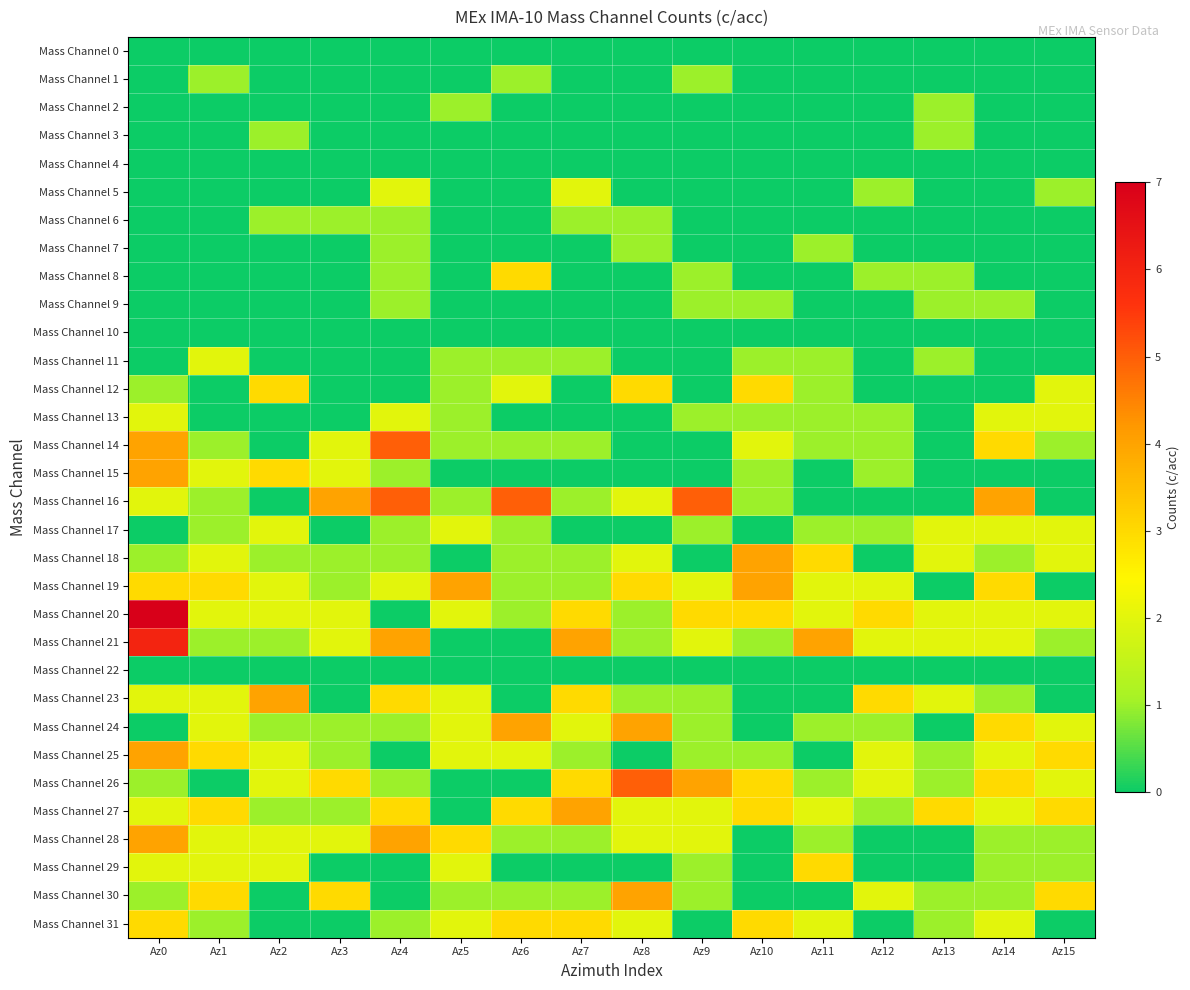

Reading left to right, transcribe all the data shown in this chart.

Mass Channel 0: Az0=0	Az1=0	Az2=0	Az3=0	Az4=0	Az5=0	Az6=0	Az7=0	Az8=0	Az9=0	Az10=0	Az11=0	Az12=0	Az13=0	Az14=0	Az15=0
Mass Channel 1: Az0=0	Az1=1	Az2=0	Az3=0	Az4=0	Az5=0	Az6=1	Az7=0	Az8=0	Az9=1	Az10=0	Az11=0	Az12=0	Az13=0	Az14=0	Az15=0
Mass Channel 2: Az0=0	Az1=0	Az2=0	Az3=0	Az4=0	Az5=1	Az6=0	Az7=0	Az8=0	Az9=0	Az10=0	Az11=0	Az12=0	Az13=1	Az14=0	Az15=0
Mass Channel 3: Az0=0	Az1=0	Az2=1	Az3=0	Az4=0	Az5=0	Az6=0	Az7=0	Az8=0	Az9=0	Az10=0	Az11=0	Az12=0	Az13=1	Az14=0	Az15=0
Mass Channel 4: Az0=0	Az1=0	Az2=0	Az3=0	Az4=0	Az5=0	Az6=0	Az7=0	Az8=0	Az9=0	Az10=0	Az11=0	Az12=0	Az13=0	Az14=0	Az15=0
Mass Channel 5: Az0=0	Az1=0	Az2=0	Az3=0	Az4=2	Az5=0	Az6=0	Az7=2	Az8=0	Az9=0	Az10=0	Az11=0	Az12=1	Az13=0	Az14=0	Az15=1
Mass Channel 6: Az0=0	Az1=0	Az2=1	Az3=1	Az4=1	Az5=0	Az6=0	Az7=1	Az8=1	Az9=0	Az10=0	Az11=0	Az12=0	Az13=0	Az14=0	Az15=0
Mass Channel 7: Az0=0	Az1=0	Az2=0	Az3=0	Az4=1	Az5=0	Az6=0	Az7=0	Az8=1	Az9=0	Az10=0	Az11=1	Az12=0	Az13=0	Az14=0	Az15=0
Mass Channel 8: Az0=0	Az1=0	Az2=0	Az3=0	Az4=1	Az5=0	Az6=3	Az7=0	Az8=0	Az9=1	Az10=0	Az11=0	Az12=1	Az13=1	Az14=0	Az15=0
Mass Channel 9: Az0=0	Az1=0	Az2=0	Az3=0	Az4=1	Az5=0	Az6=0	Az7=0	Az8=0	Az9=1	Az10=1	Az11=0	Az12=0	Az13=1	Az14=1	Az15=0
Mass Channel 10: Az0=0	Az1=0	Az2=0	Az3=0	Az4=0	Az5=0	Az6=0	Az7=0	Az8=0	Az9=0	Az10=0	Az11=0	Az12=0	Az13=0	Az14=0	Az15=0
Mass Channel 11: Az0=0	Az1=2	Az2=0	Az3=0	Az4=0	Az5=1	Az6=1	Az7=1	Az8=0	Az9=0	Az10=1	Az11=1	Az12=0	Az13=1	Az14=0	Az15=0
Mass Channel 12: Az0=1	Az1=0	Az2=3	Az3=0	Az4=0	Az5=1	Az6=2	Az7=0	Az8=3	Az9=0	Az10=3	Az11=1	Az12=0	Az13=0	Az14=0	Az15=2
Mass Channel 13: Az0=2	Az1=0	Az2=0	Az3=0	Az4=2	Az5=1	Az6=0	Az7=0	Az8=0	Az9=1	Az10=1	Az11=1	Az12=1	Az13=0	Az14=2	Az15=2
Mass Channel 14: Az0=4	Az1=1	Az2=0	Az3=2	Az4=5	Az5=1	Az6=1	Az7=1	Az8=0	Az9=0	Az10=2	Az11=1	Az12=1	Az13=0	Az14=3	Az15=1
Mass Channel 15: Az0=4	Az1=2	Az2=3	Az3=2	Az4=1	Az5=0	Az6=0	Az7=0	Az8=0	Az9=0	Az10=1	Az11=0	Az12=1	Az13=0	Az14=0	Az15=0
Mass Channel 16: Az0=2	Az1=1	Az2=0	Az3=4	Az4=5	Az5=1	Az6=5	Az7=1	Az8=2	Az9=5	Az10=1	Az11=0	Az12=0	Az13=0	Az14=4	Az15=0
Mass Channel 17: Az0=0	Az1=1	Az2=2	Az3=0	Az4=1	Az5=2	Az6=1	Az7=0	Az8=0	Az9=1	Az10=0	Az11=1	Az12=1	Az13=2	Az14=2	Az15=2
Mass Channel 18: Az0=1	Az1=2	Az2=1	Az3=1	Az4=1	Az5=0	Az6=1	Az7=1	Az8=2	Az9=0	Az10=4	Az11=3	Az12=0	Az13=2	Az14=1	Az15=2
Mass Channel 19: Az0=3	Az1=3	Az2=2	Az3=1	Az4=2	Az5=4	Az6=1	Az7=1	Az8=3	Az9=2	Az10=4	Az11=2	Az12=2	Az13=0	Az14=3	Az15=0
Mass Channel 20: Az0=7	Az1=2	Az2=2	Az3=2	Az4=0	Az5=2	Az6=1	Az7=3	Az8=1	Az9=3	Az10=3	Az11=2	Az12=3	Az13=2	Az14=2	Az15=2
Mass Channel 21: Az0=6	Az1=1	Az2=1	Az3=2	Az4=4	Az5=0	Az6=0	Az7=4	Az8=1	Az9=2	Az10=1	Az11=4	Az12=2	Az13=2	Az14=2	Az15=1
Mass Channel 22: Az0=0	Az1=0	Az2=0	Az3=0	Az4=0	Az5=0	Az6=0	Az7=0	Az8=0	Az9=0	Az10=0	Az11=0	Az12=0	Az13=0	Az14=0	Az15=0
Mass Channel 23: Az0=2	Az1=2	Az2=4	Az3=0	Az4=3	Az5=2	Az6=0	Az7=3	Az8=1	Az9=1	Az10=0	Az11=0	Az12=3	Az13=2	Az14=1	Az15=0
Mass Channel 24: Az0=0	Az1=2	Az2=1	Az3=1	Az4=1	Az5=2	Az6=4	Az7=2	Az8=4	Az9=1	Az10=0	Az11=1	Az12=1	Az13=0	Az14=3	Az15=2
Mass Channel 25: Az0=4	Az1=3	Az2=2	Az3=1	Az4=0	Az5=2	Az6=2	Az7=1	Az8=0	Az9=1	Az10=1	Az11=0	Az12=2	Az13=1	Az14=2	Az15=3
Mass Channel 26: Az0=1	Az1=0	Az2=2	Az3=3	Az4=1	Az5=0	Az6=0	Az7=3	Az8=5	Az9=4	Az10=3	Az11=1	Az12=2	Az13=1	Az14=3	Az15=2
Mass Channel 27: Az0=2	Az1=3	Az2=1	Az3=1	Az4=3	Az5=0	Az6=3	Az7=4	Az8=2	Az9=2	Az10=3	Az11=2	Az12=1	Az13=3	Az14=2	Az15=3
Mass Channel 28: Az0=4	Az1=2	Az2=2	Az3=2	Az4=4	Az5=3	Az6=1	Az7=1	Az8=2	Az9=2	Az10=0	Az11=1	Az12=0	Az13=0	Az14=1	Az15=1
Mass Channel 29: Az0=2	Az1=2	Az2=2	Az3=0	Az4=0	Az5=2	Az6=0	Az7=0	Az8=0	Az9=1	Az10=0	Az11=3	Az12=0	Az13=0	Az14=1	Az15=1
Mass Channel 30: Az0=1	Az1=3	Az2=0	Az3=3	Az4=0	Az5=1	Az6=1	Az7=1	Az8=4	Az9=1	Az10=0	Az11=0	Az12=2	Az13=1	Az14=1	Az15=3
Mass Channel 31: Az0=3	Az1=1	Az2=0	Az3=0	Az4=1	Az5=2	Az6=3	Az7=3	Az8=2	Az9=0	Az10=3	Az11=2	Az12=0	Az13=1	Az14=2	Az15=0